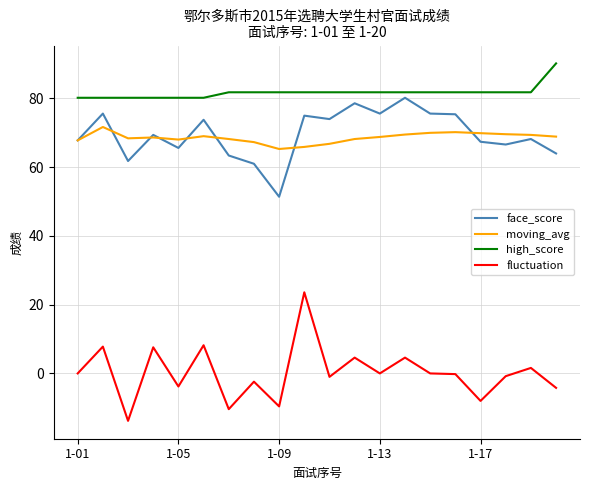

Rank the series by their maximum value, from highest to lowest.

high_score, face_score, moving_avg, fluctuation